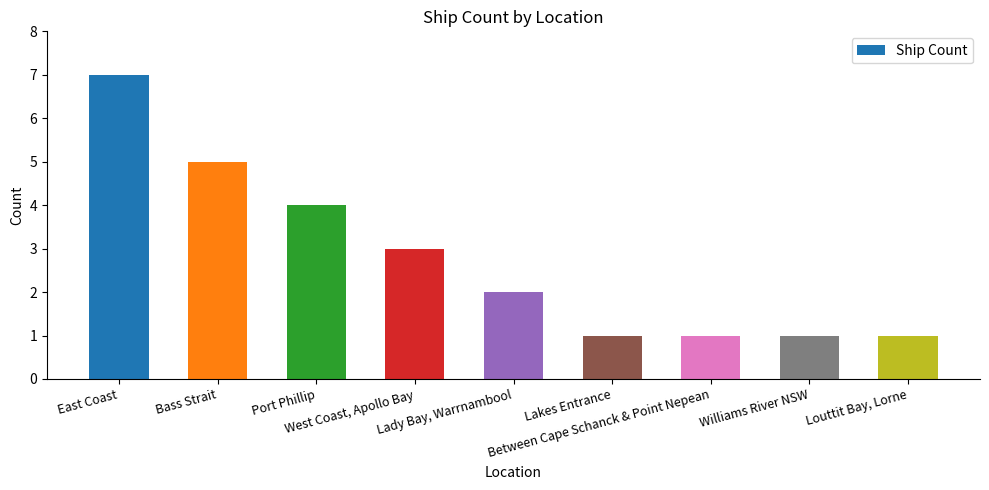

Reading left to right, list all the values displayed in this chart.

7	5	4	3	2	1	1	1	1